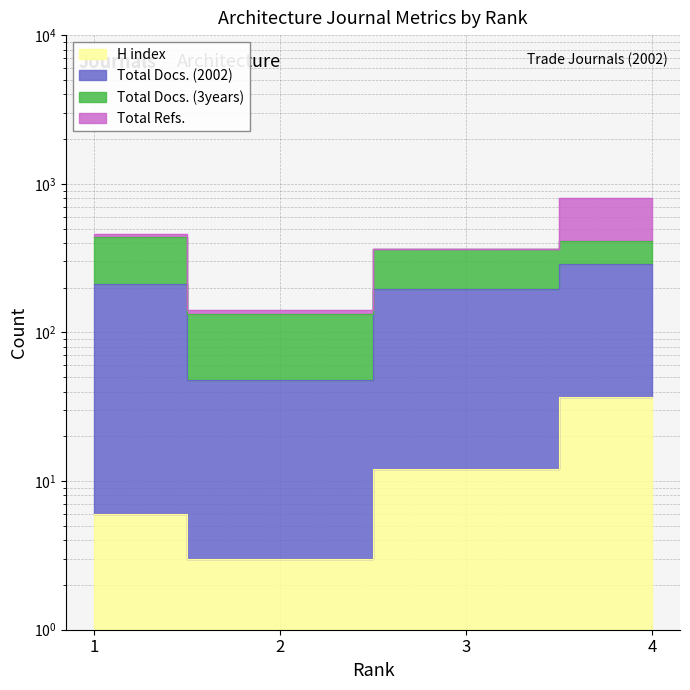

Which has a higher value, 3 or 2?

3